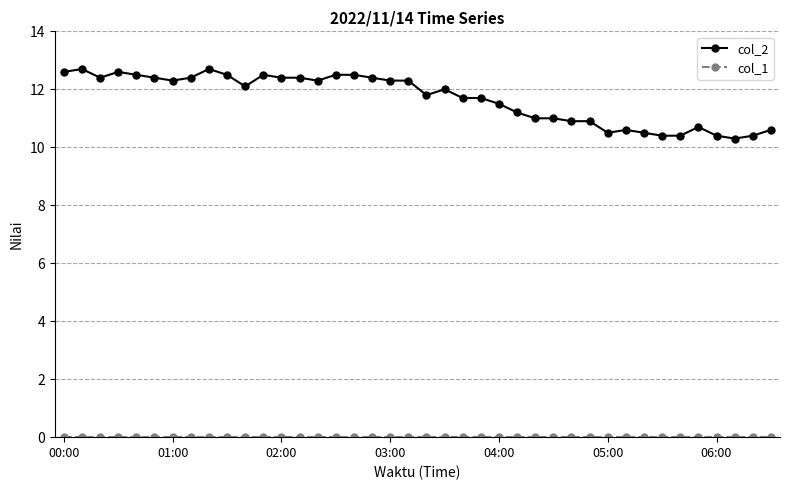

Which series has the largest range (max minus min)?

col_2